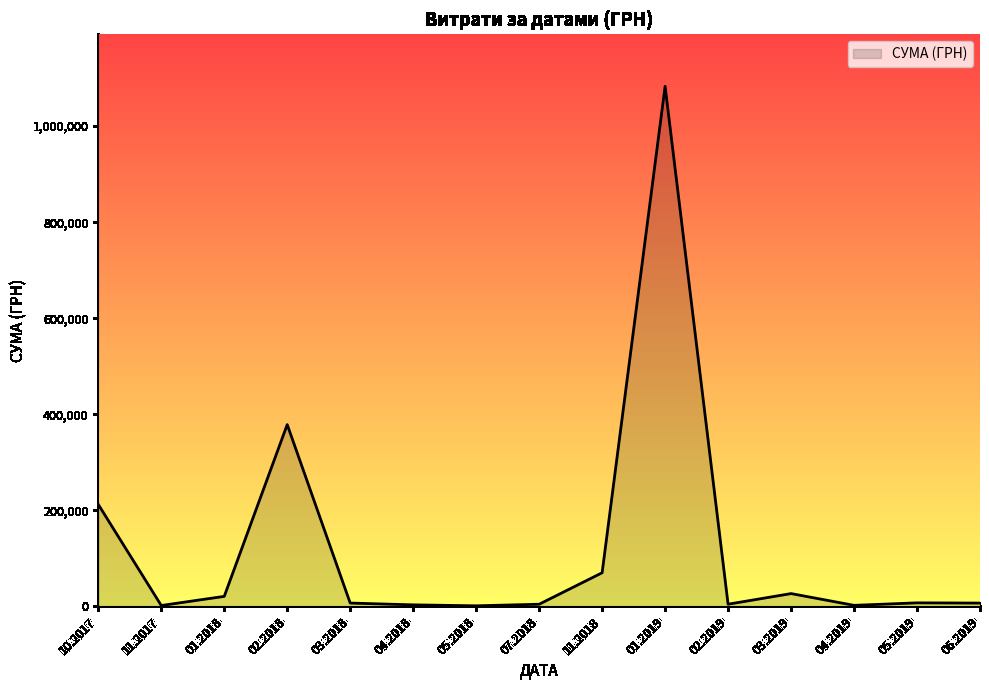

Is it true that the value at 03.2019 is 26766.7?

True